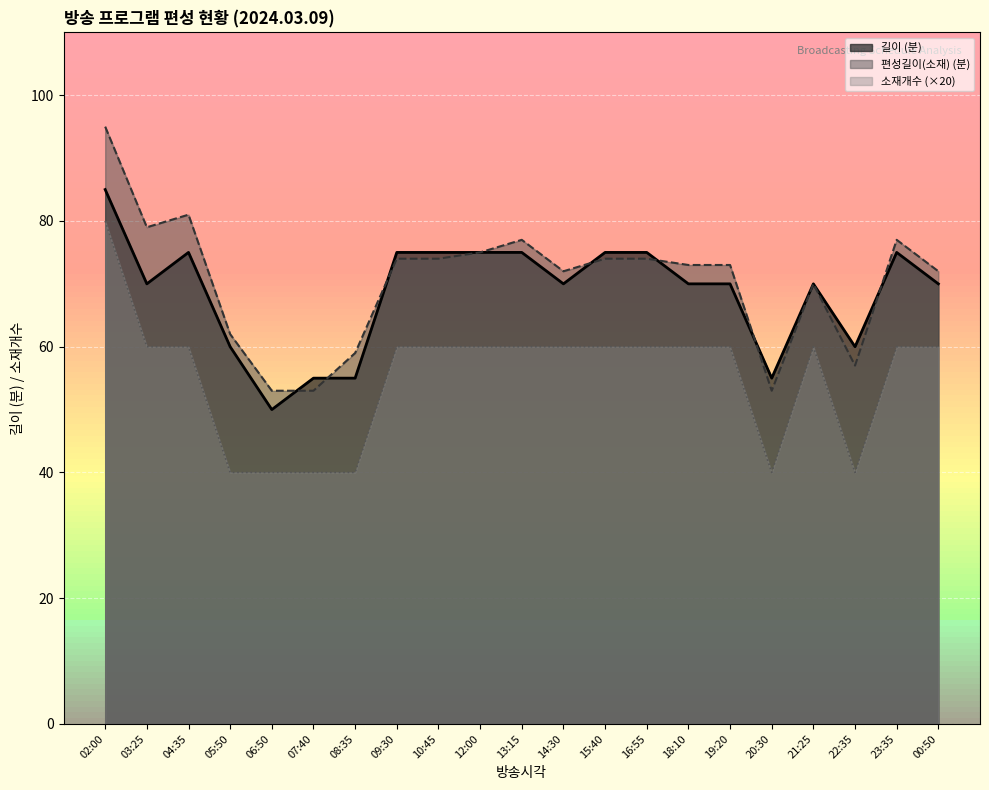

True or false: 편성길이(소재) has a value of 37 at 00:50.

False